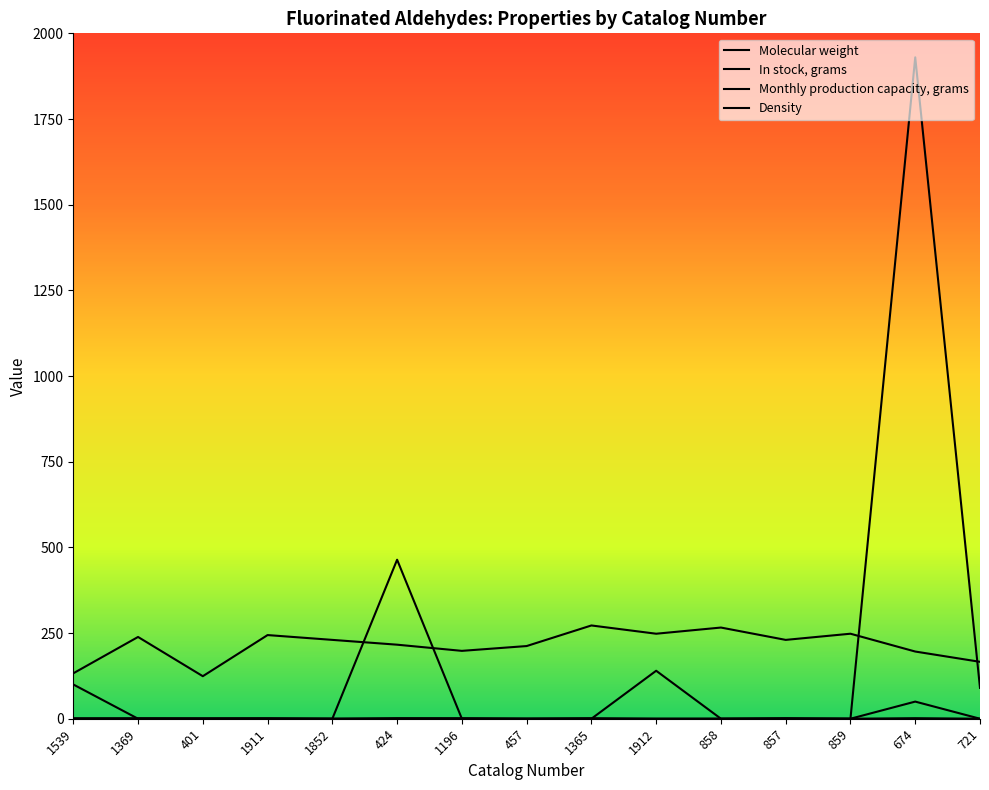

What is the maximum value shown in the chart?

1930.0